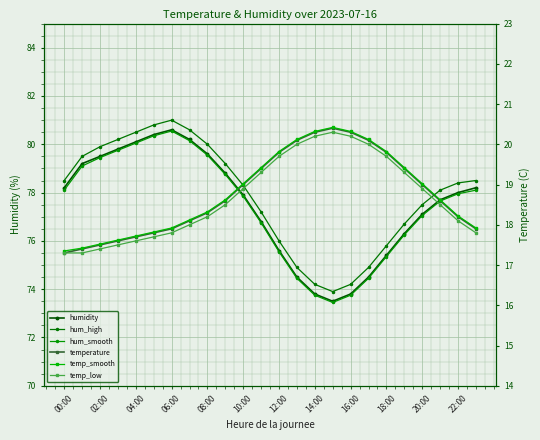

The value of humidity at 12:00 is 75.6. True or false?

True